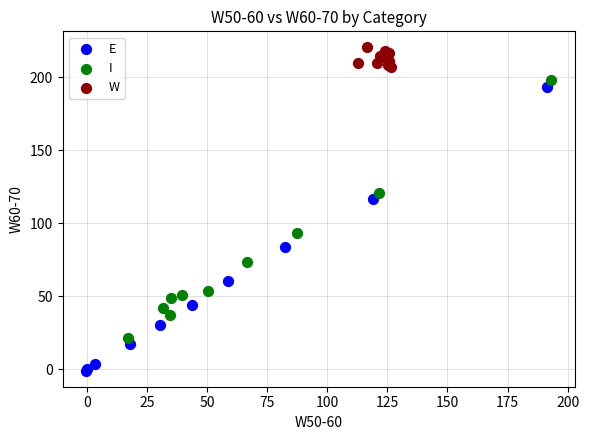

Which series contains the lowest Y value?

E